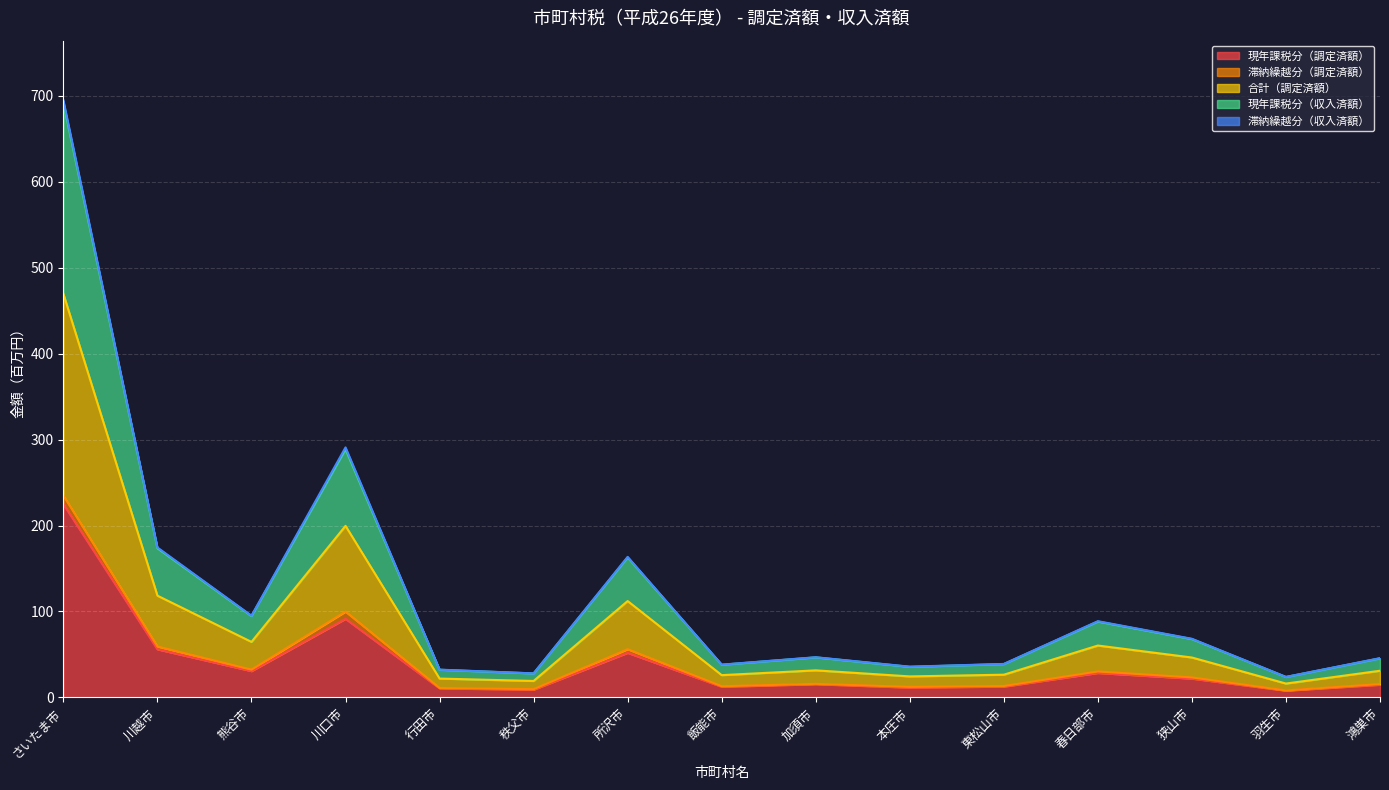

What is the value of the 合計（調定済額） point at the 15th from the left?

15.5